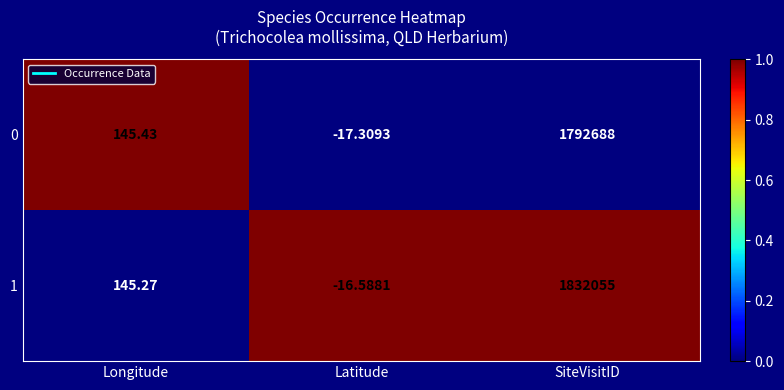

Which label corresponds to the largest value in the chart?

SiteVisitID